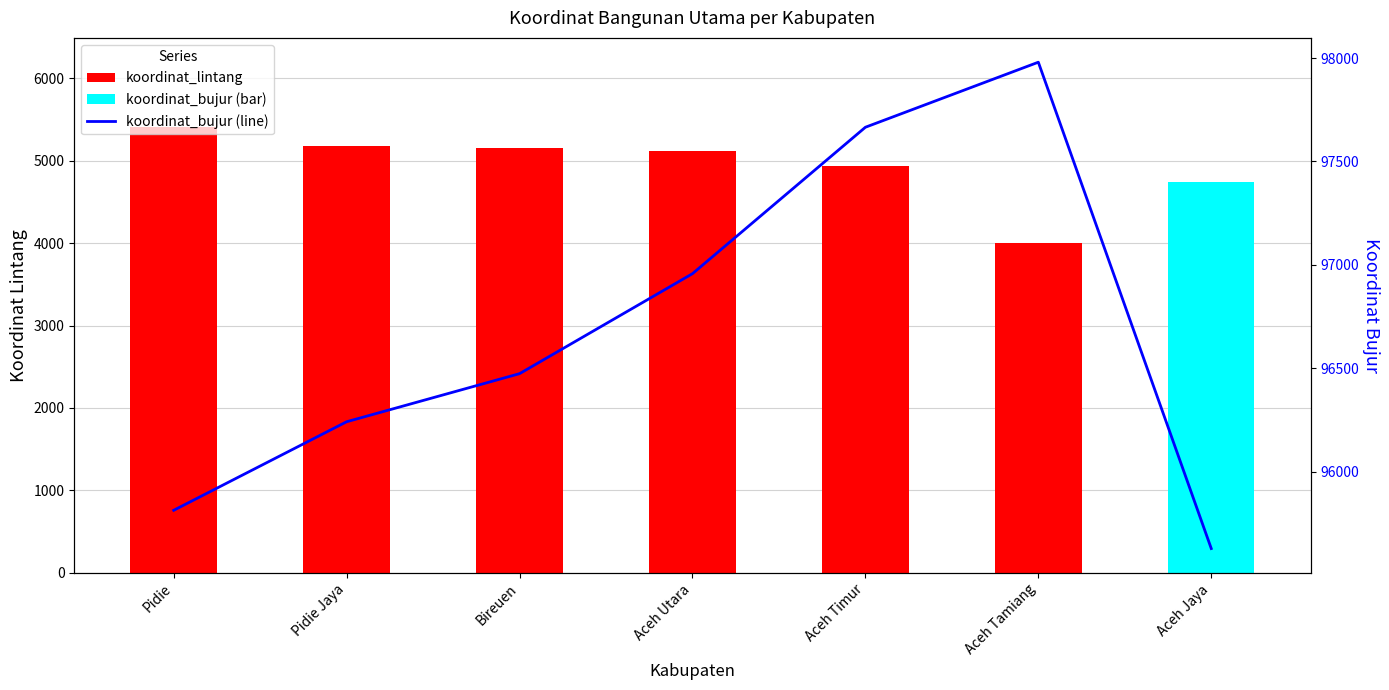

What is the change in value from Pidie Jaya to Aceh Jaya?

-613.2